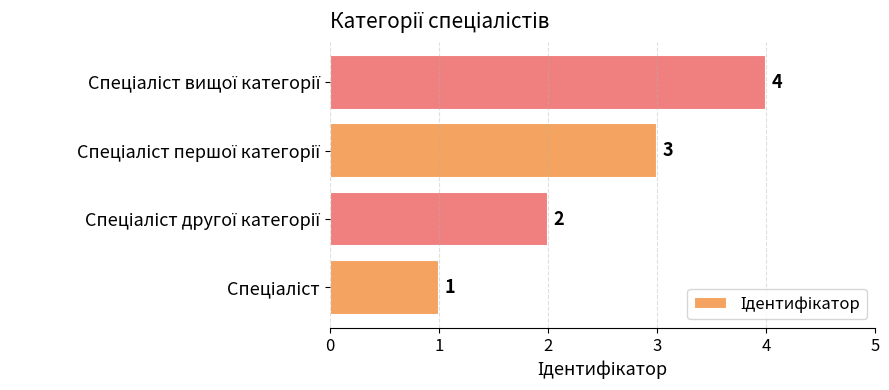

What is the sum of all values?

10